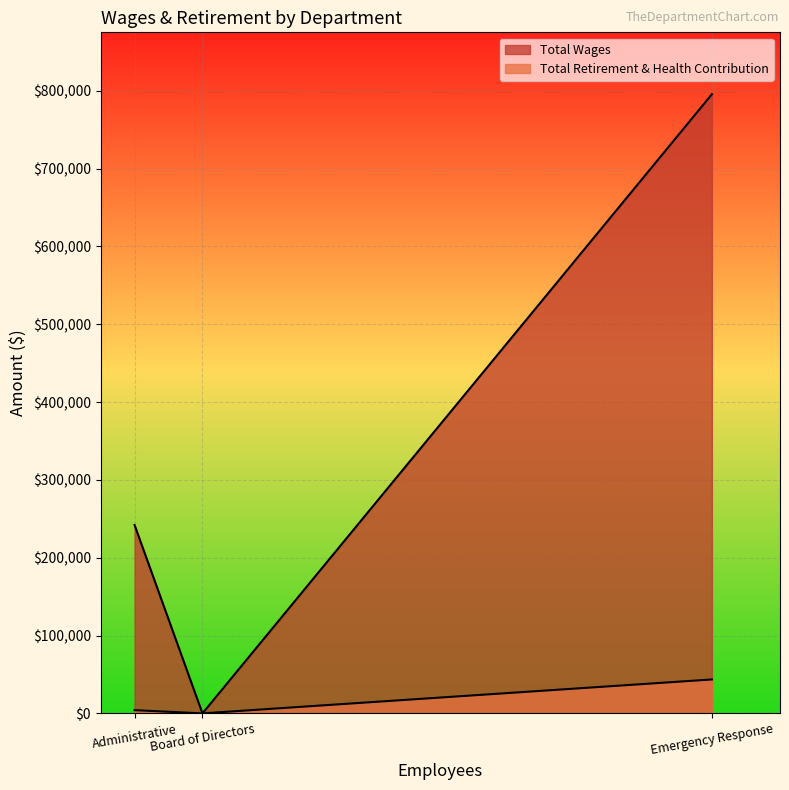

Does the chart display data point markers on the line(s)?

No